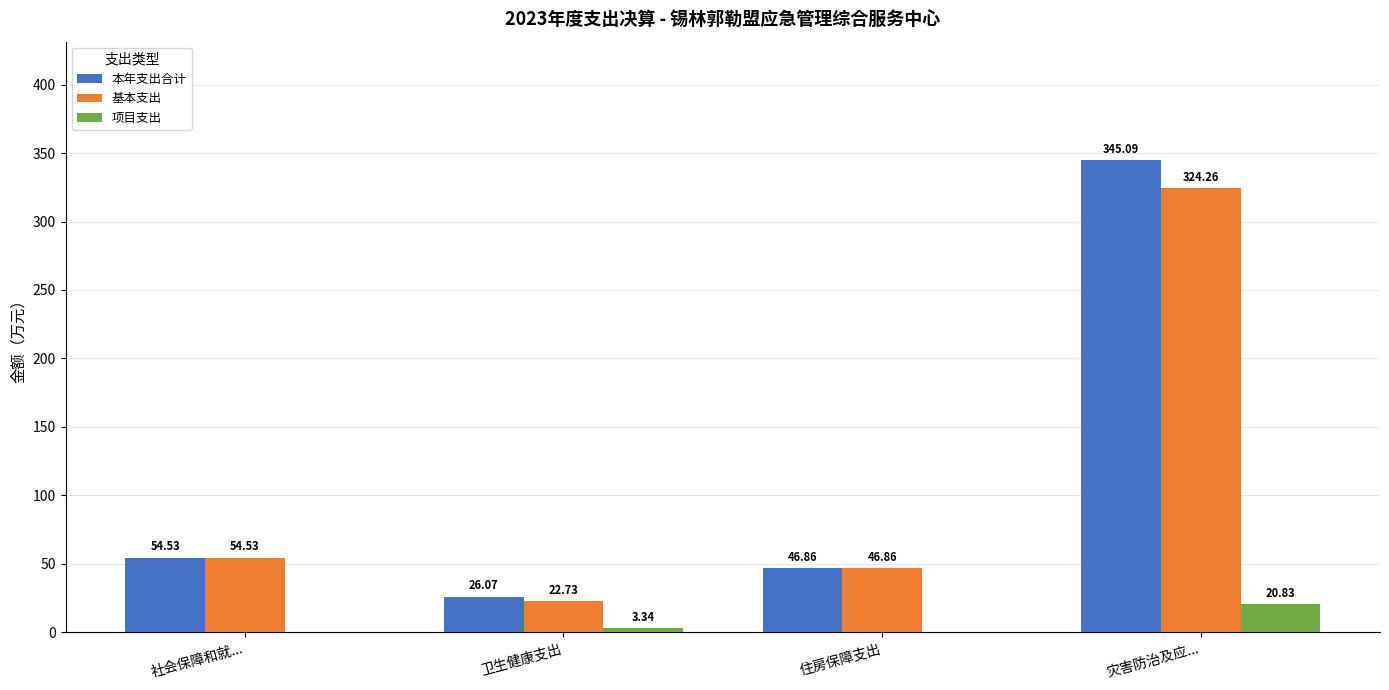

Count the number of data series in this chart.

3